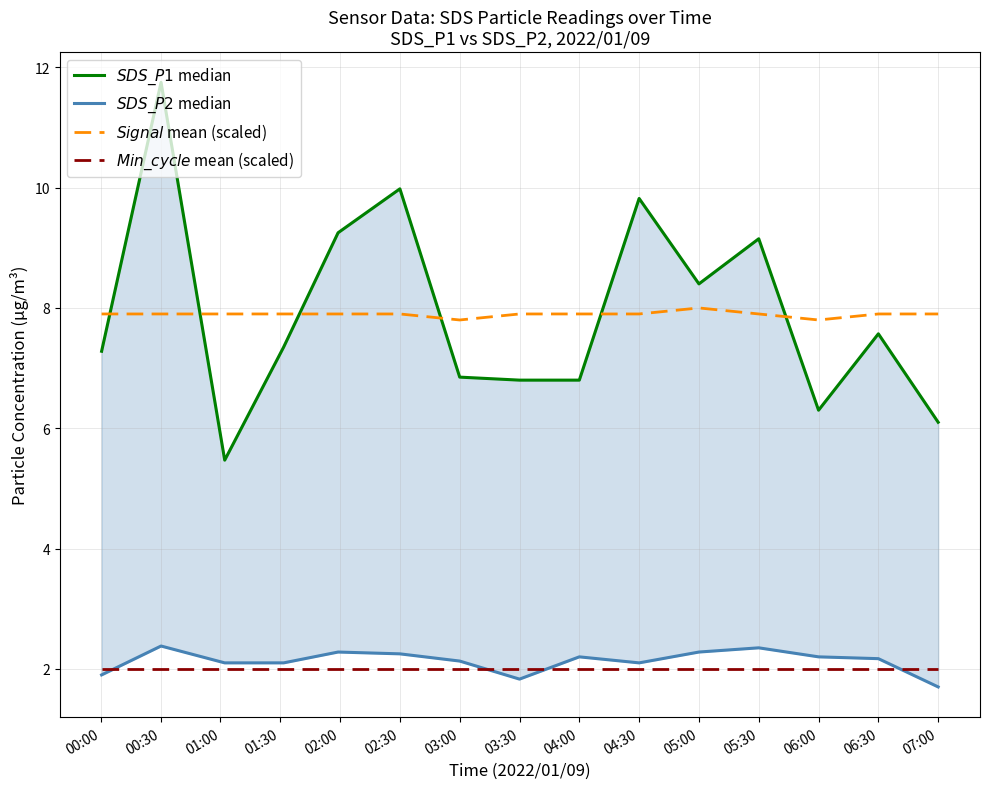

Does the chart display data point markers on the line(s)?

No